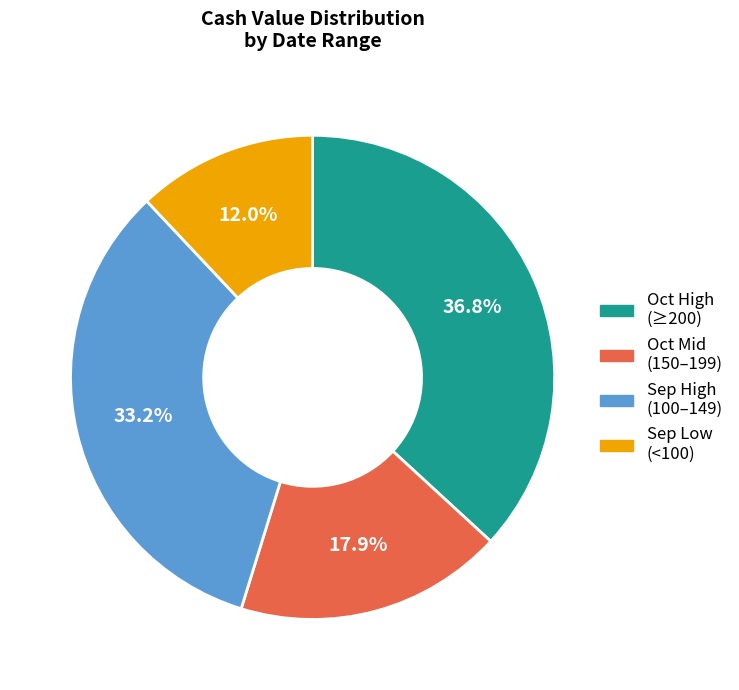

Is there a majority slice in this chart?

No